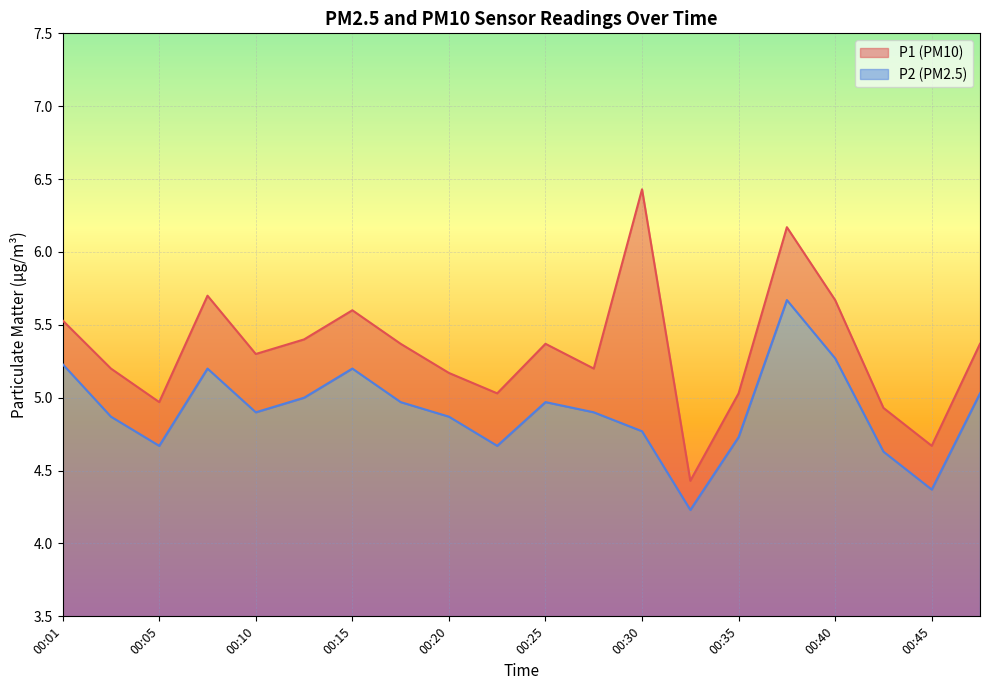

Which category has the highest value across all series?

00:30